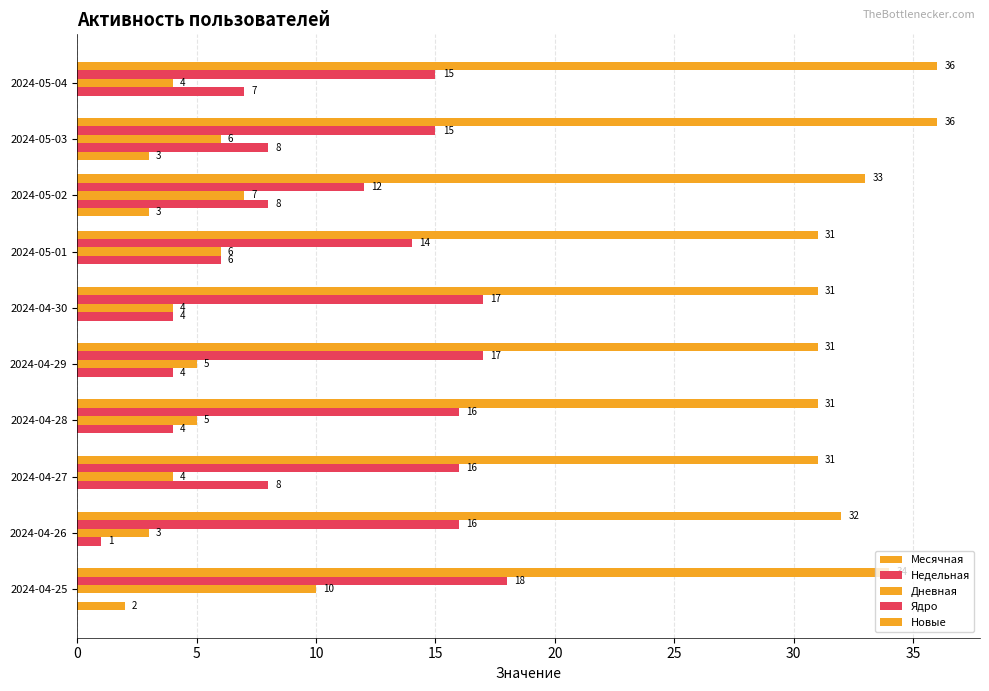

At how many categories does at least one series exceed 16?

10